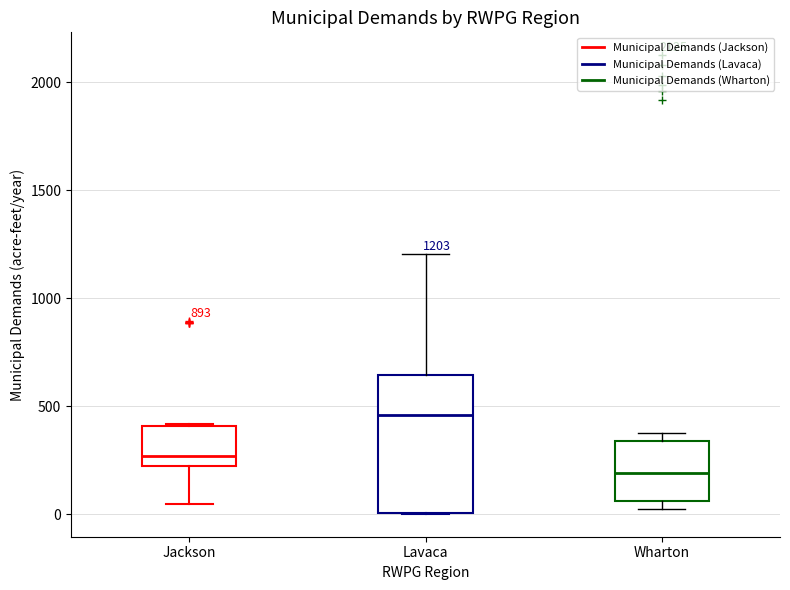

Which box's median line is the lowest?

Wharton